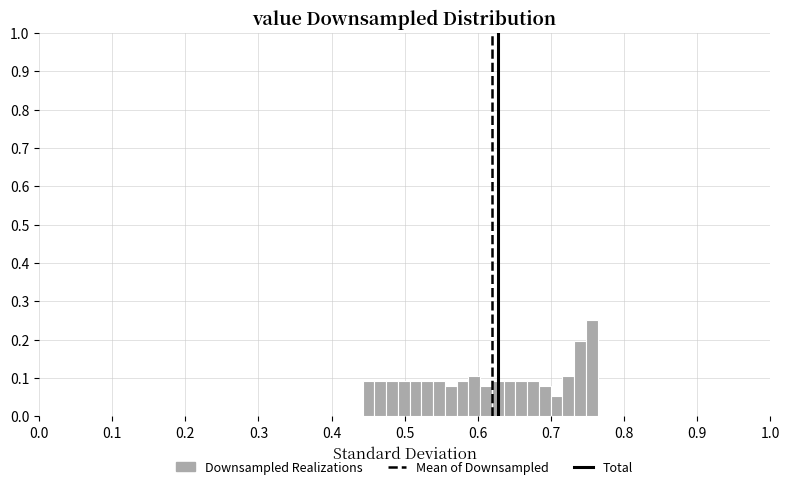

Around what value on the x-axis is the tallest bar? Give the approximate position of its centre, as read against the axis.

0.76